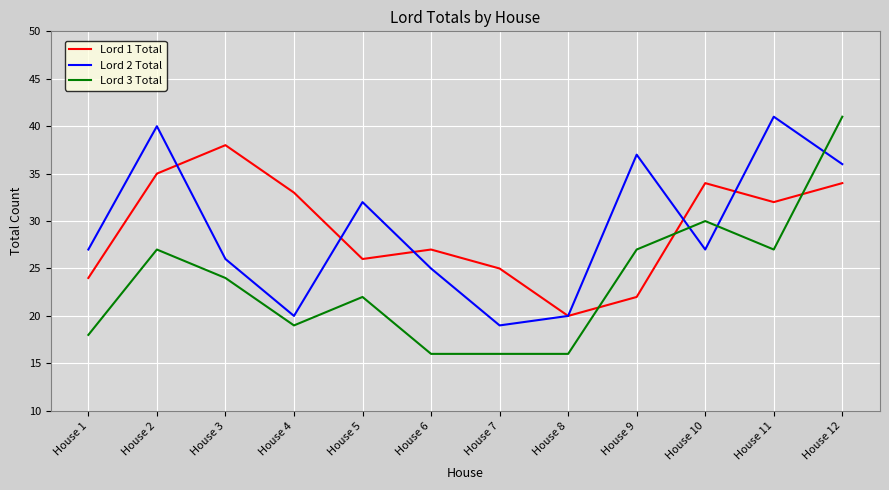

Reading right to left, what are all the values shown in this chart?

Lord 1 Total: 34	32	34	22	20	25	27	26	33	38	35	24
Lord 2 Total: 36	41	27	37	20	19	25	32	20	26	40	27
Lord 3 Total: 41	27	30	27	16	16	16	22	19	24	27	18